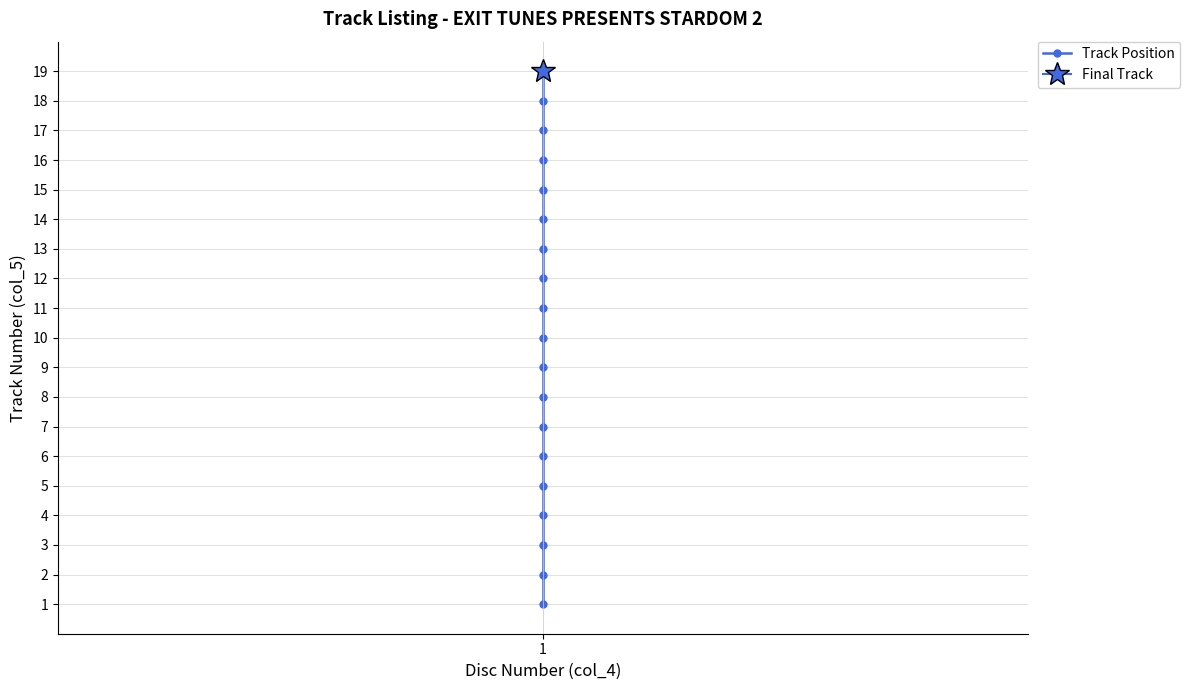

Reading right to left, transcribe all the data shown in this chart.

19	18	17	16	15	14	13	12	11	10	9	8	7	6	5	4	3	2	1